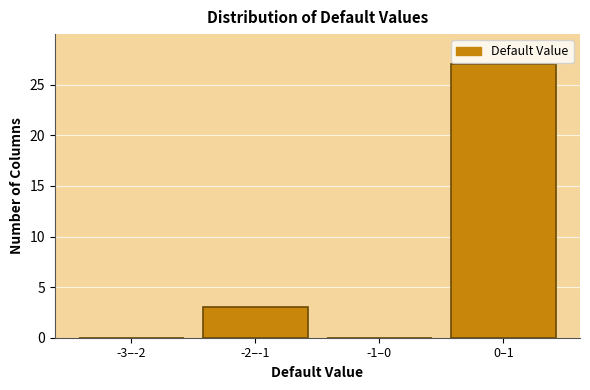

Reading right to left, extract all data points from this chart.

0–1=27	-1–0=0	-2–-1=3	-3–-2=0